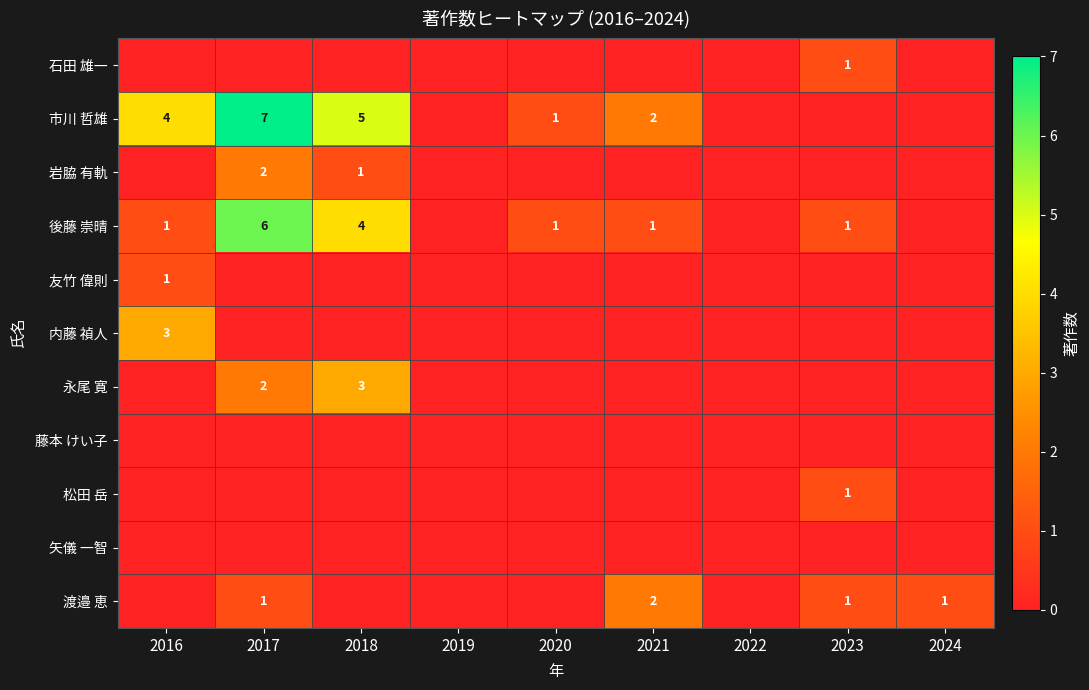

True or false: 後藤 崇晴 has a value of 1 at 2023.

True